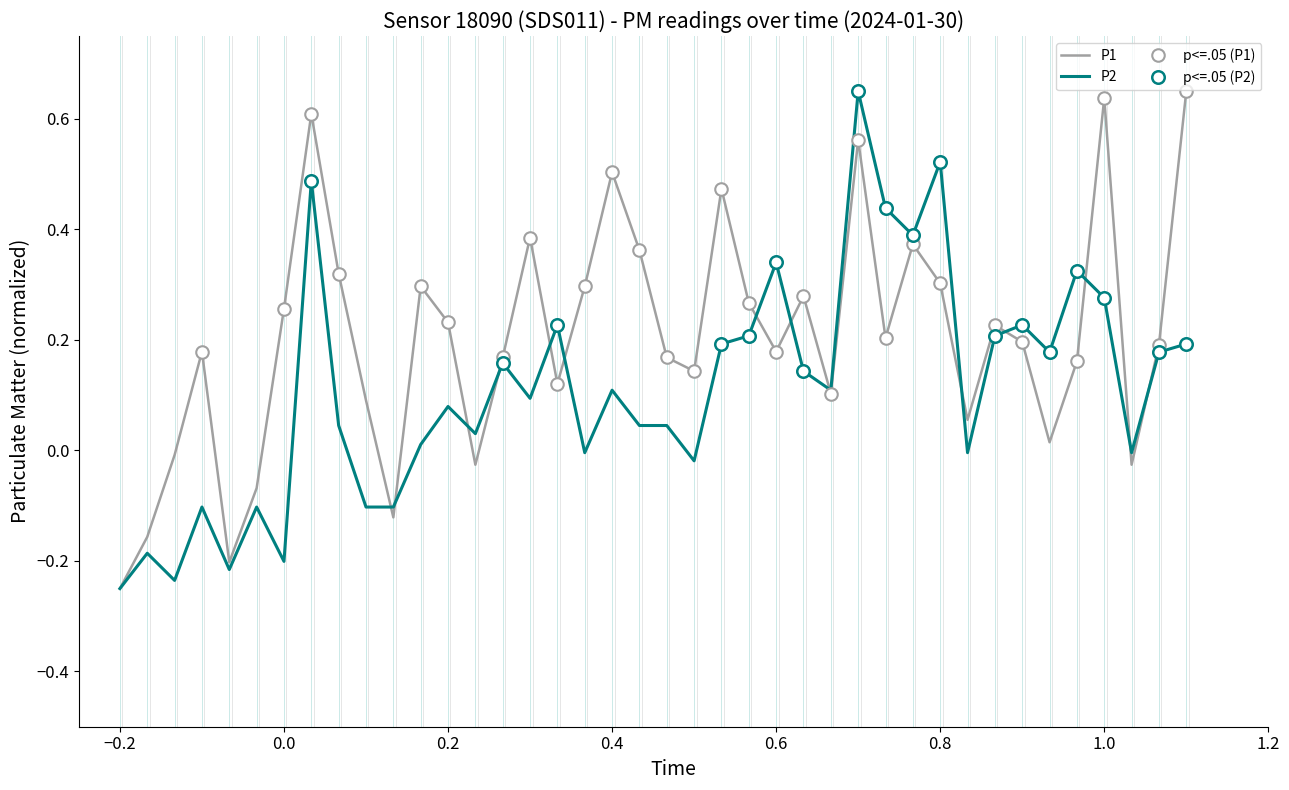

At which label does P1 reach its minimum?

−0.2